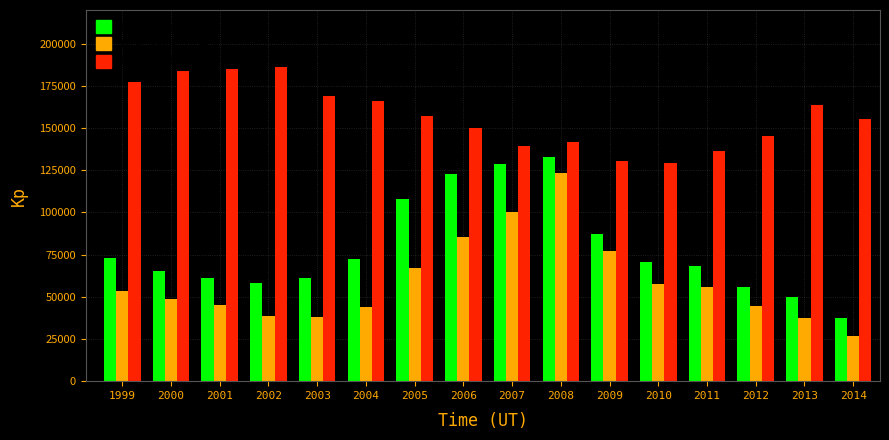

What is the approximate value of Mortgage Claims at 2013?

50016